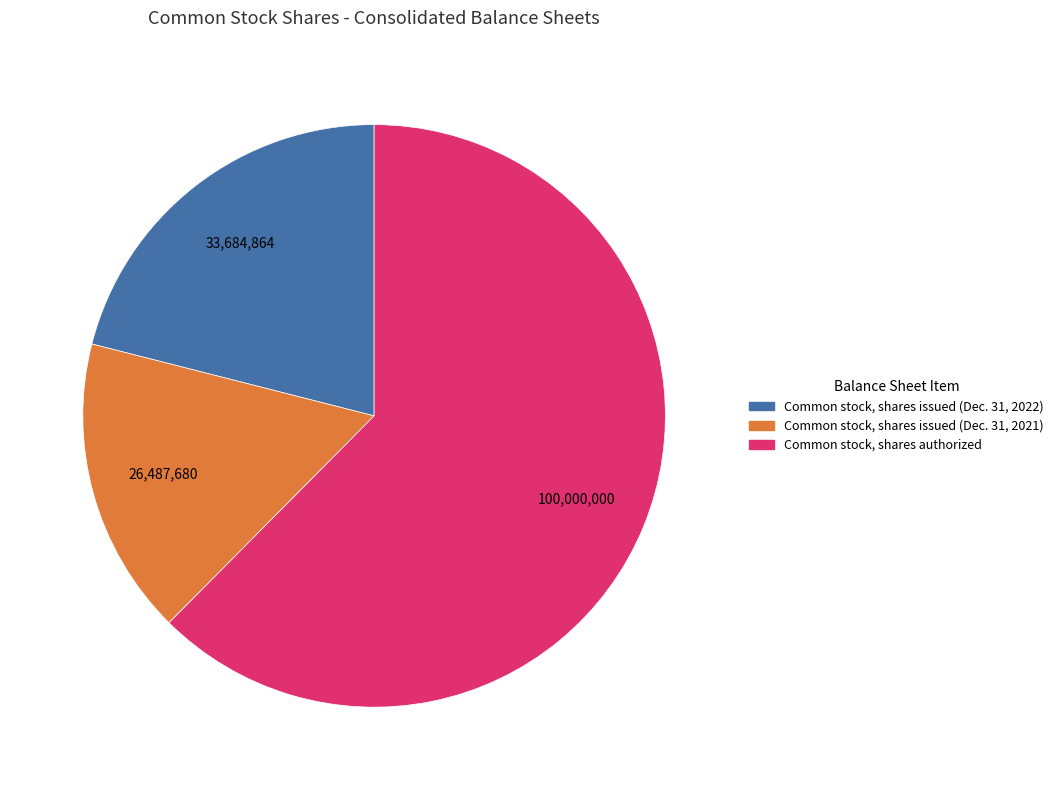

Which slice is the smallest?

Common stock, shares issued (Dec. 31, 2021)